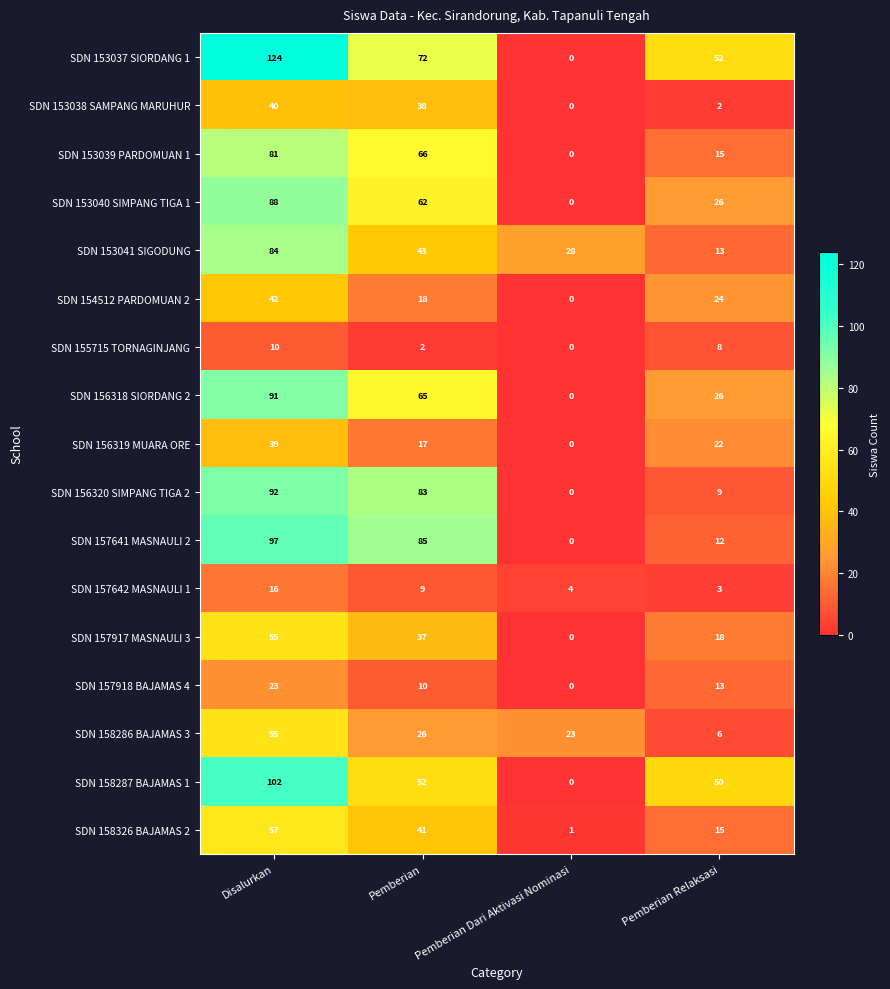

How many series are shown in this chart?

17